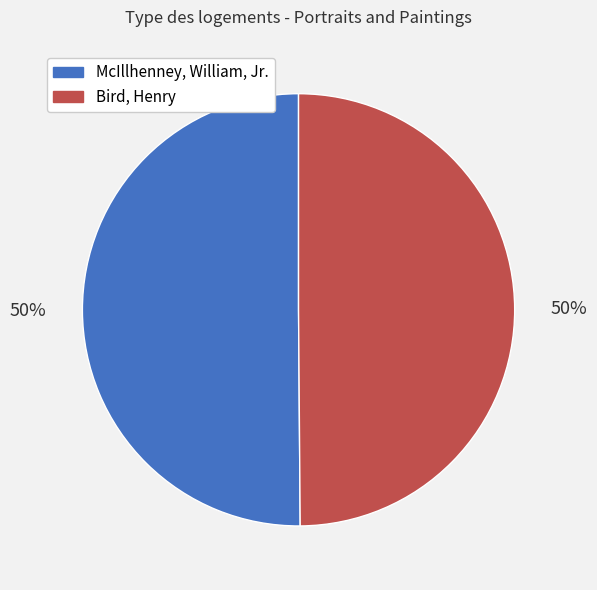

What is the ratio of the value at McIllhenney, William, Jr. to the value at Bird, Henry?

1.0